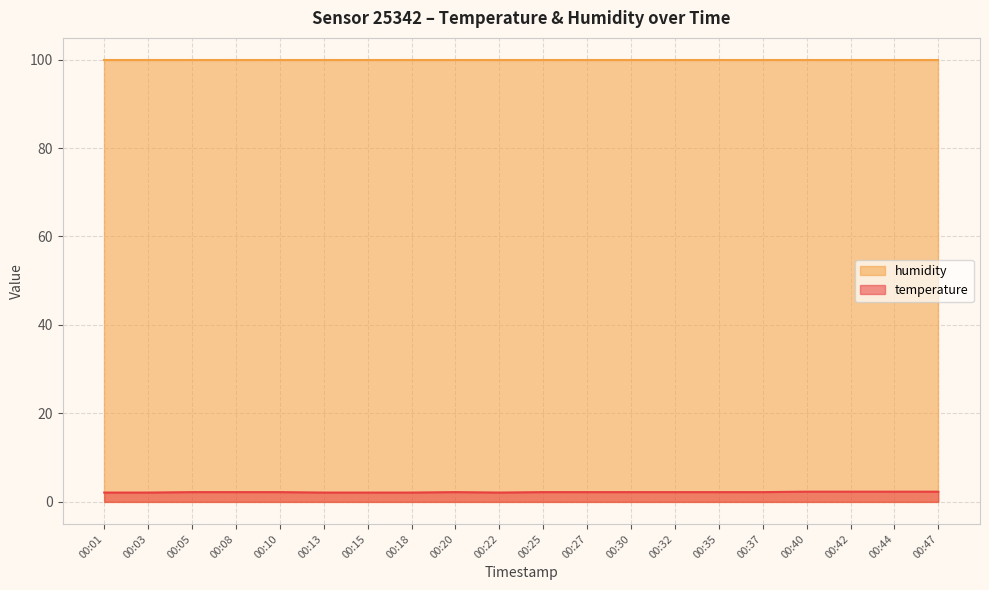

What is the smallest value displayed?

2.1